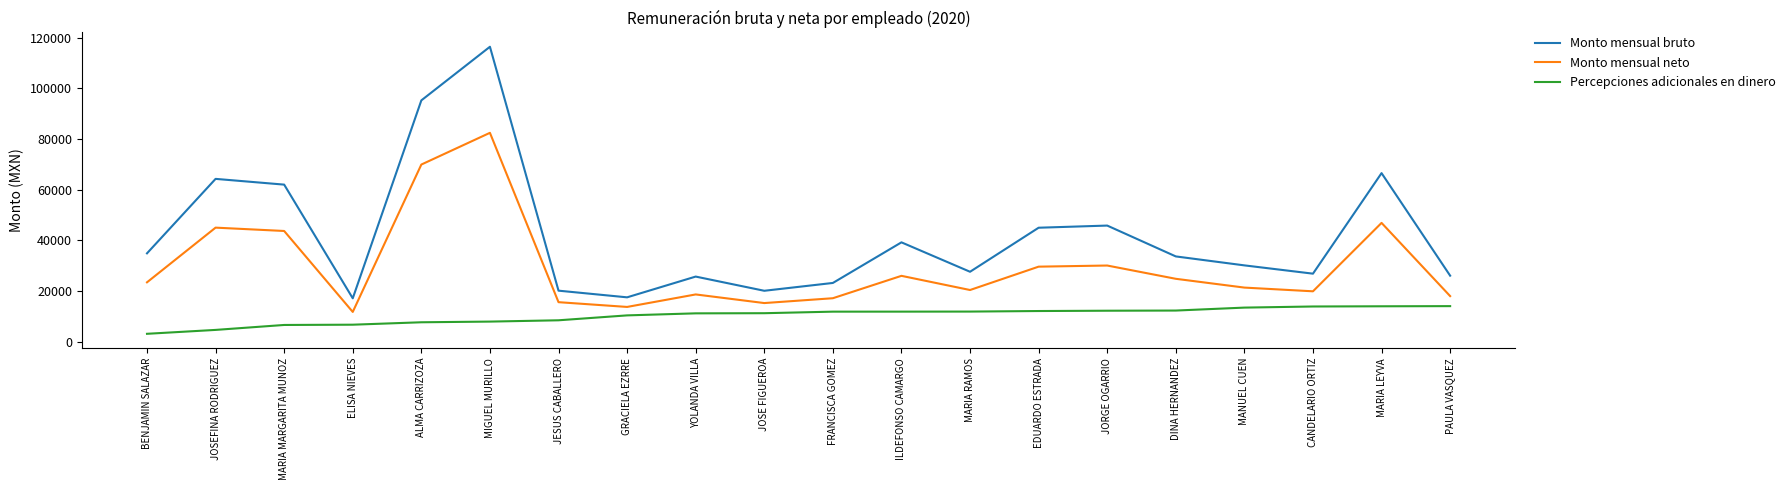

What position from the left is PAULA VASQUEZ?

20